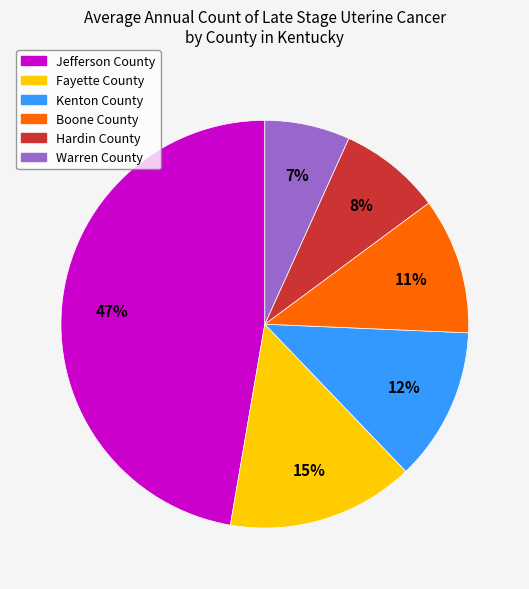

How many segments does this pie chart have?

6